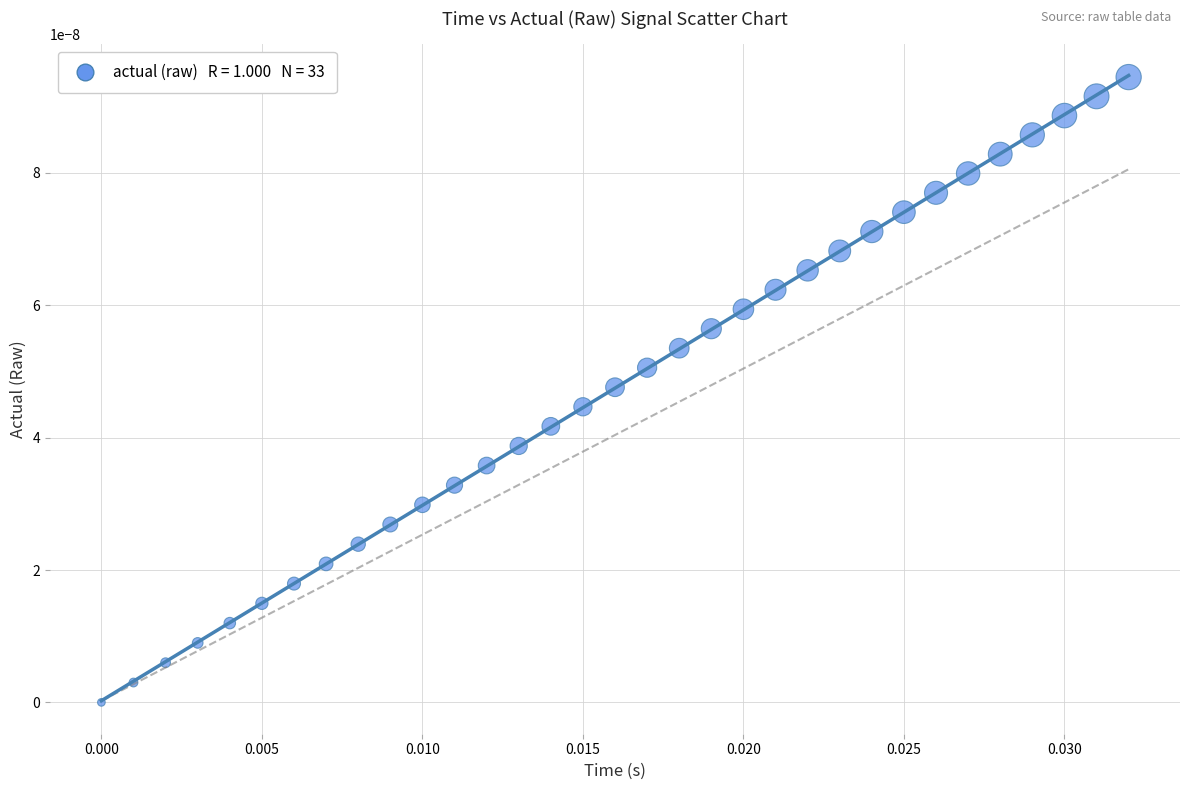

Count the number of points in this scatter plot.

33